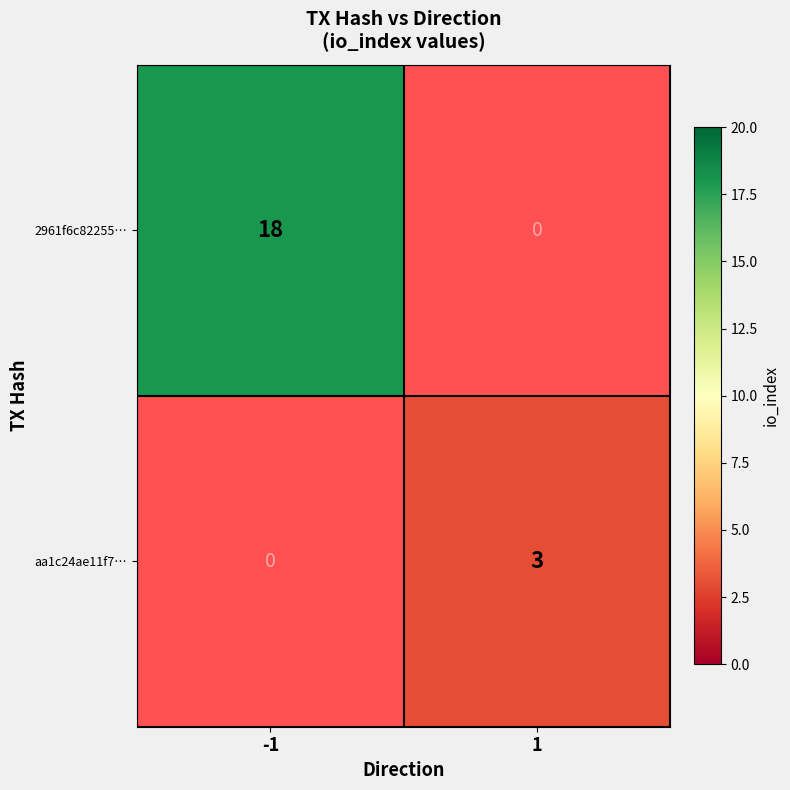

Which series has the widest spread of values?

2961f6c82255…